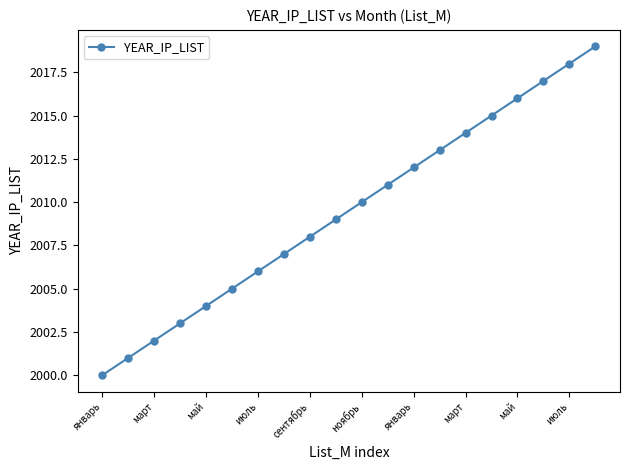

What is the smallest value displayed?

2000